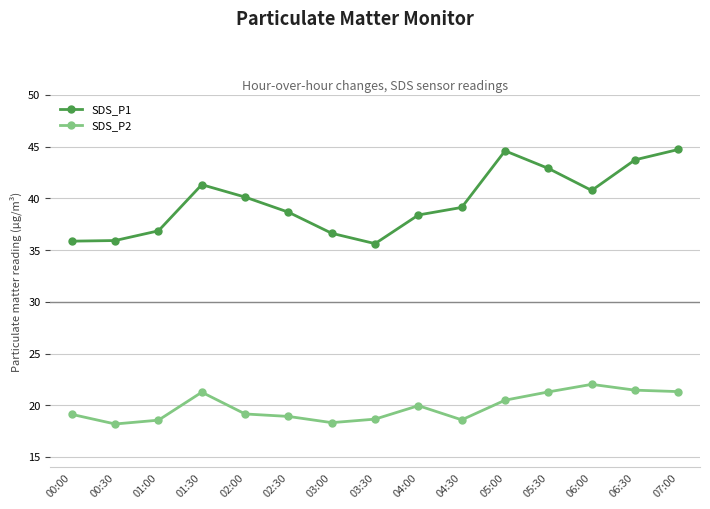

True or false: SDS_P2 and SDS_P1 intersect in this chart.

False